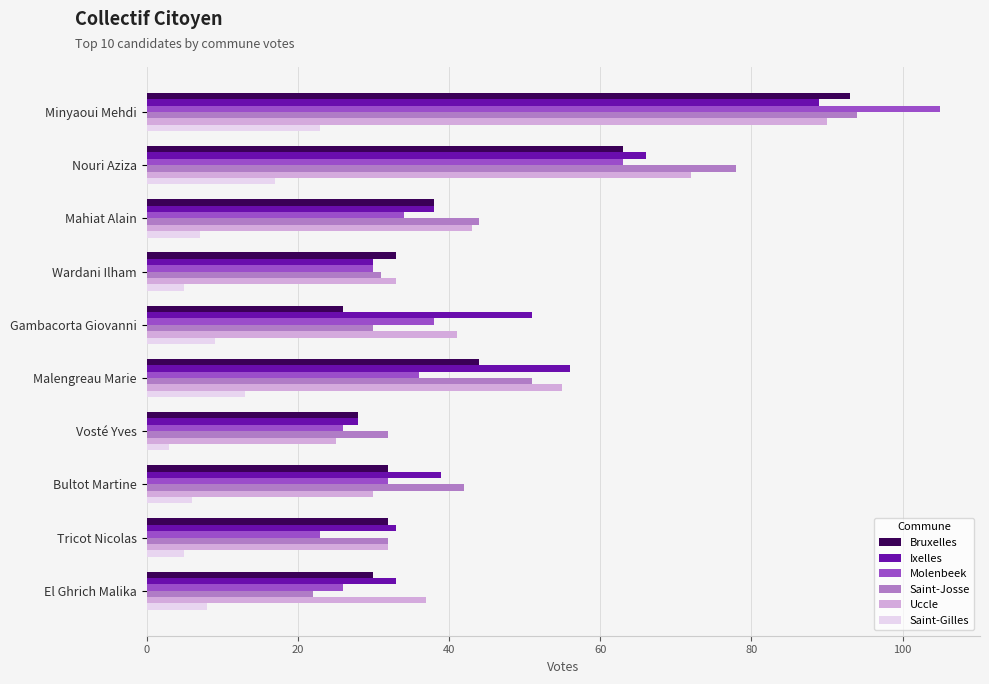

The value of Molenbeek at Bultot Martine is 32. True or false?

True